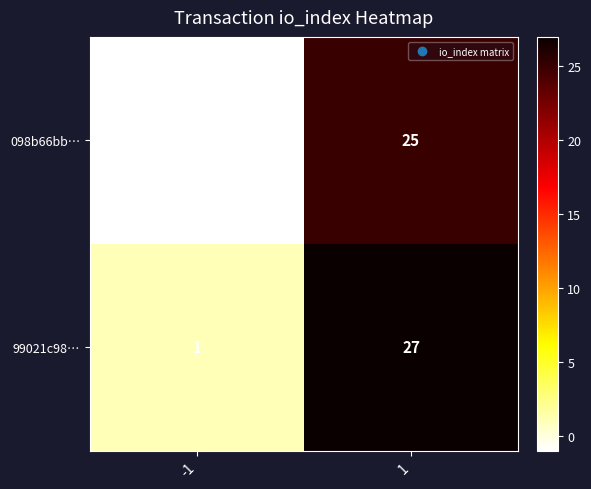

At how many categories does at least one series exceed 14?

1